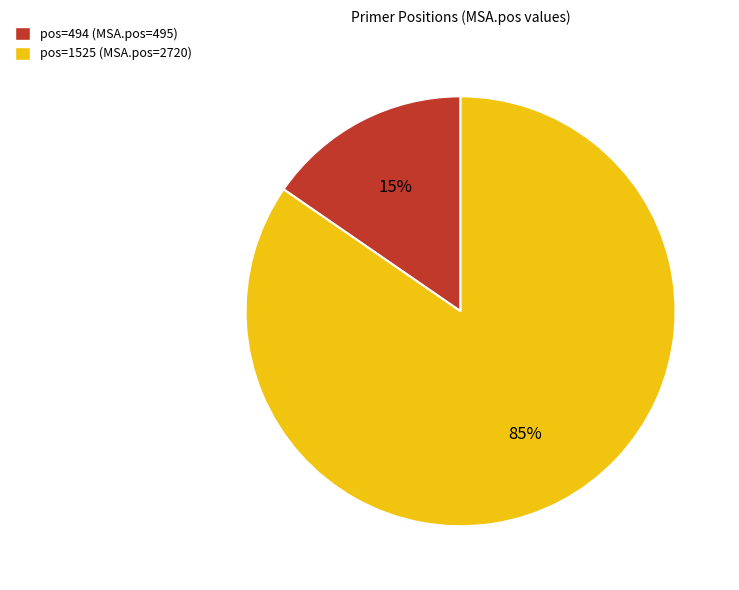

Rank the categories by value from lowest to highest.

pos=494 (MSA.pos=495), pos=1525 (MSA.pos=2720)